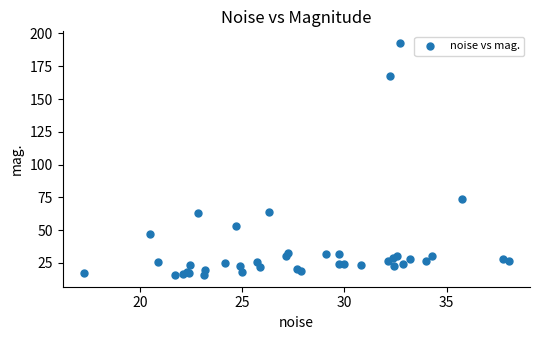

What Y value in the scatter plot is closest to 104?

74.1